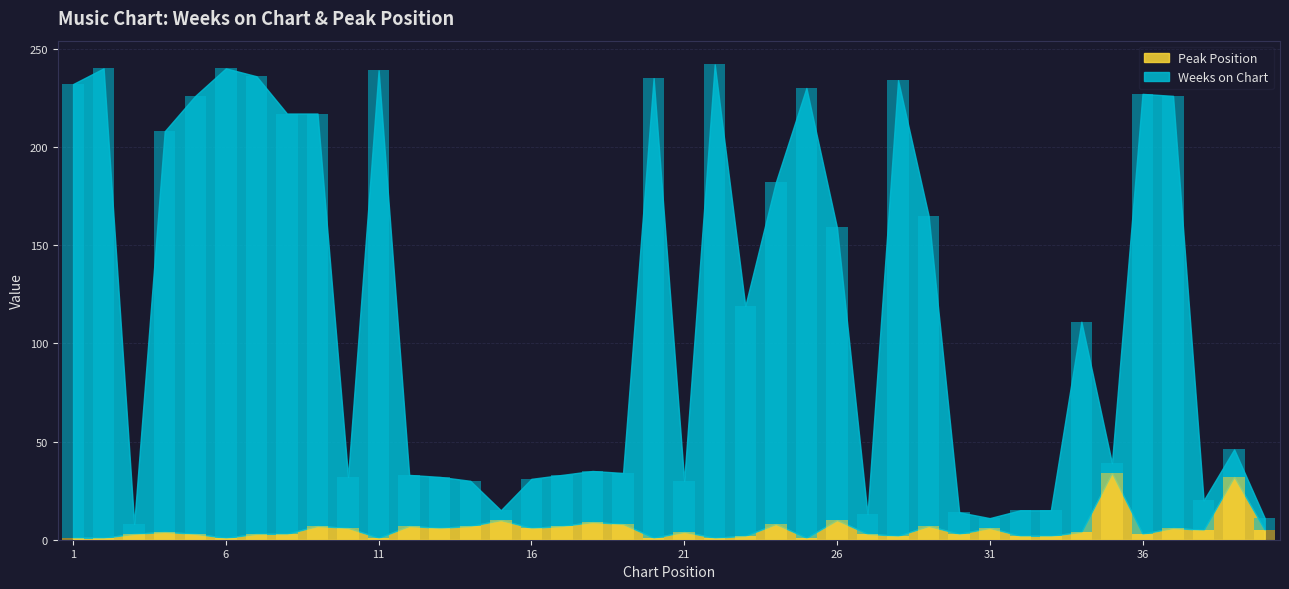

Which series has the largest total across all categories?

Weeks on Chart